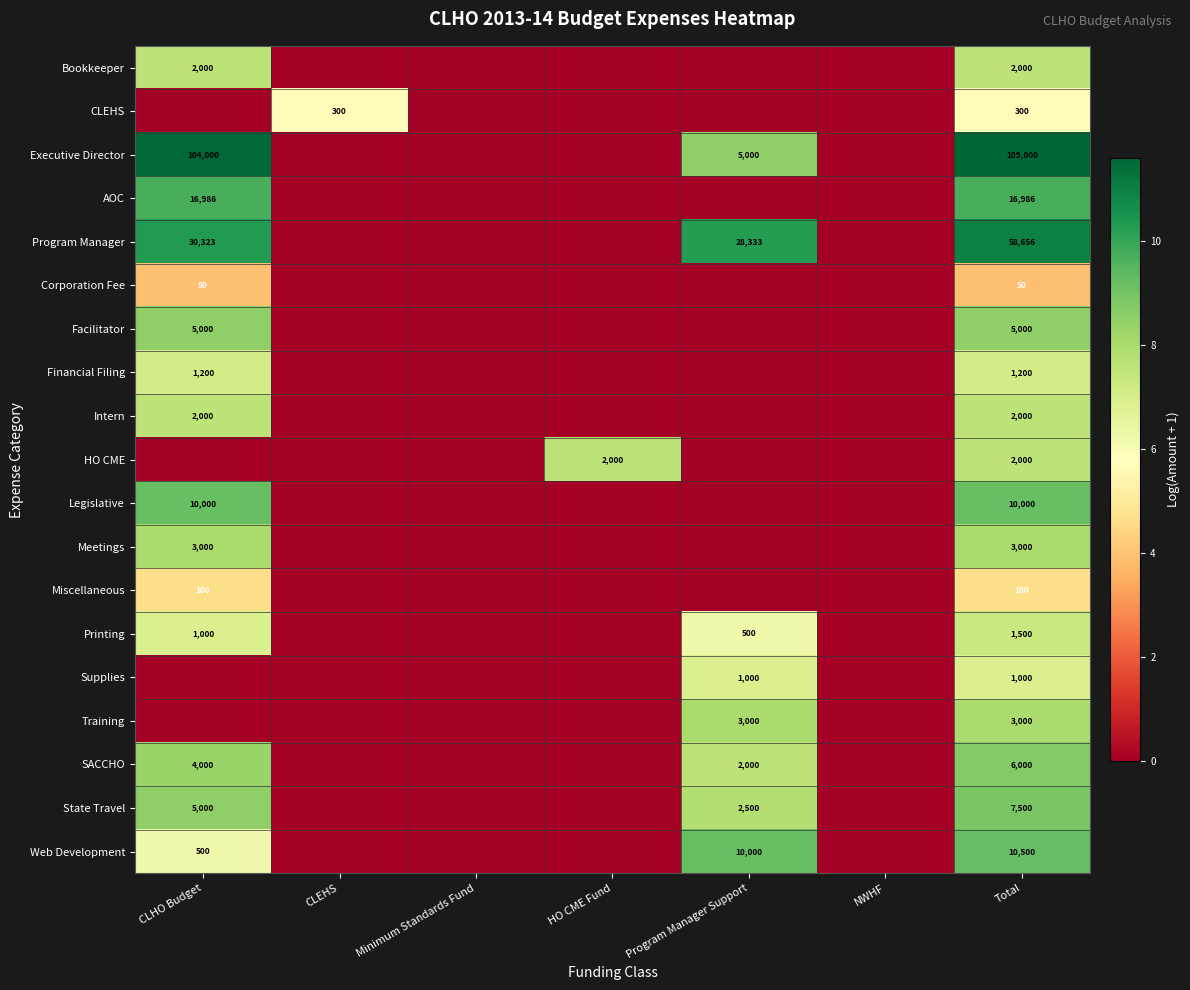

Is the value of HO CME at Total greater than the value of AOC at CLHO Budget?

No